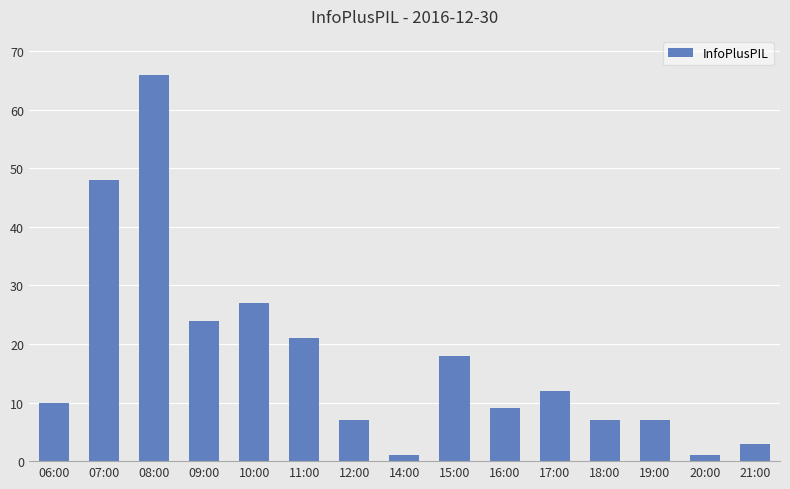

What is the ratio of the value at 16:00 to the value at 20:00?

9.0